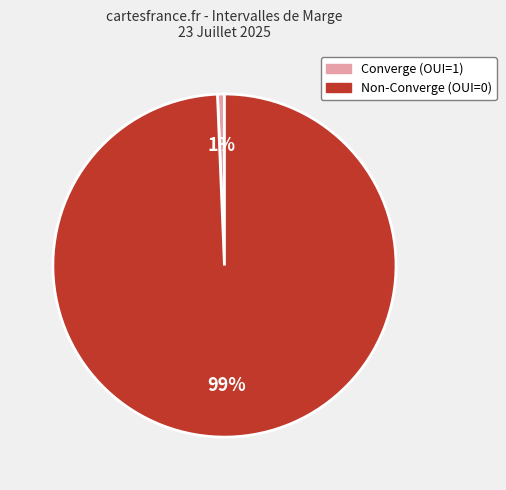

To the nearest percent, what is the average slice percentage?

50%